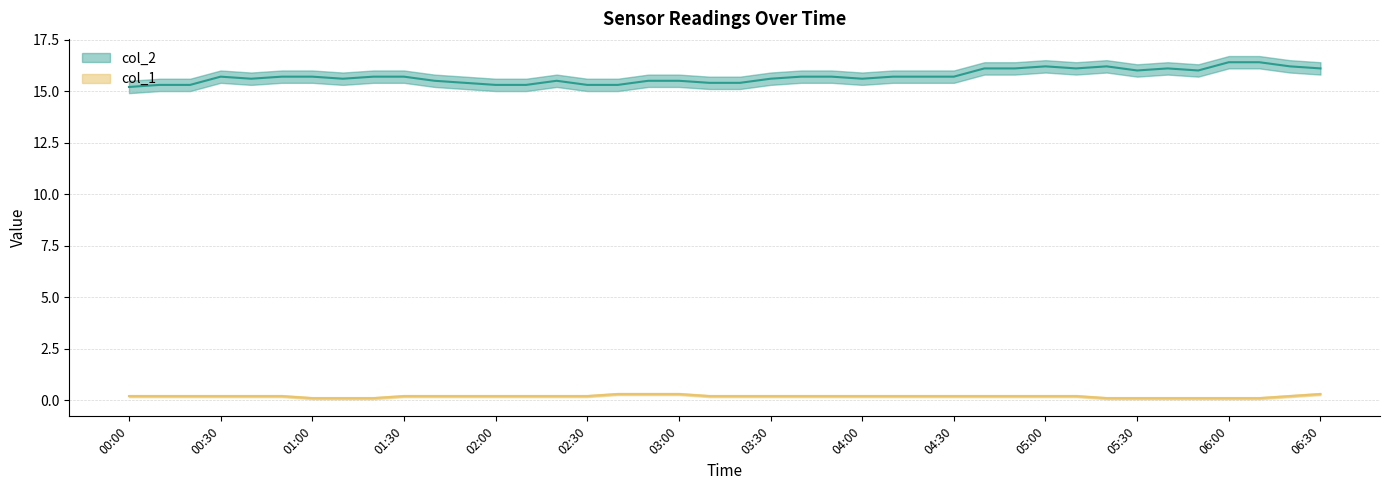

How many lines are shown in the chart?

2